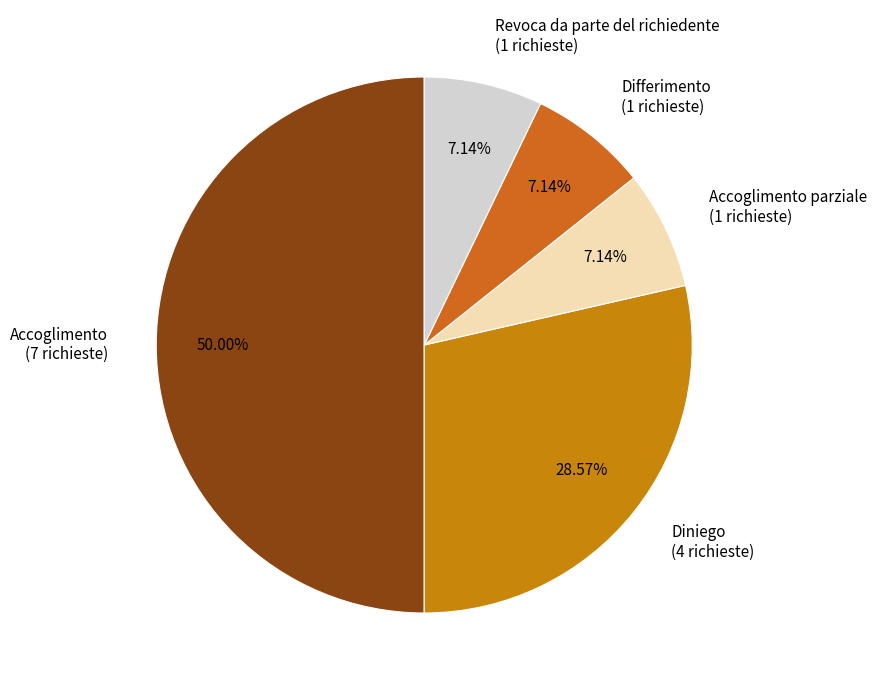

Does Revoca da parte del richiedente (1 richieste) account for over 50% of the chart?

No